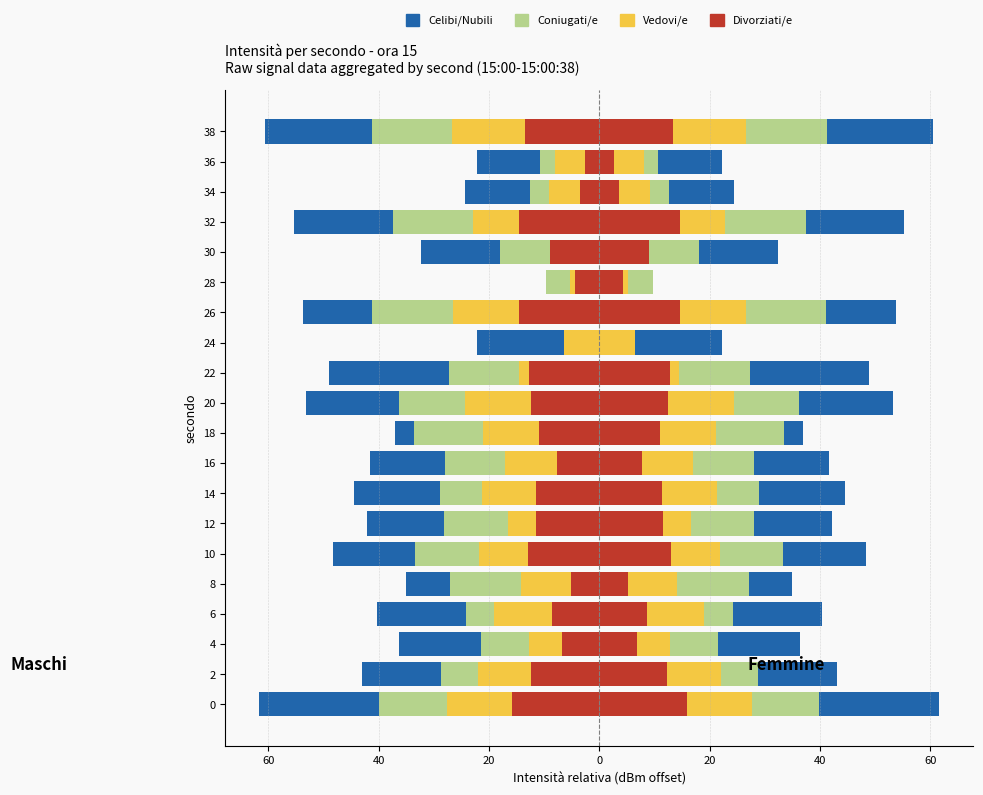

What are all the series names shown in the legend?

Celibi/Nubili, Coniugati/e, Vedovi/e, Divorziati/e